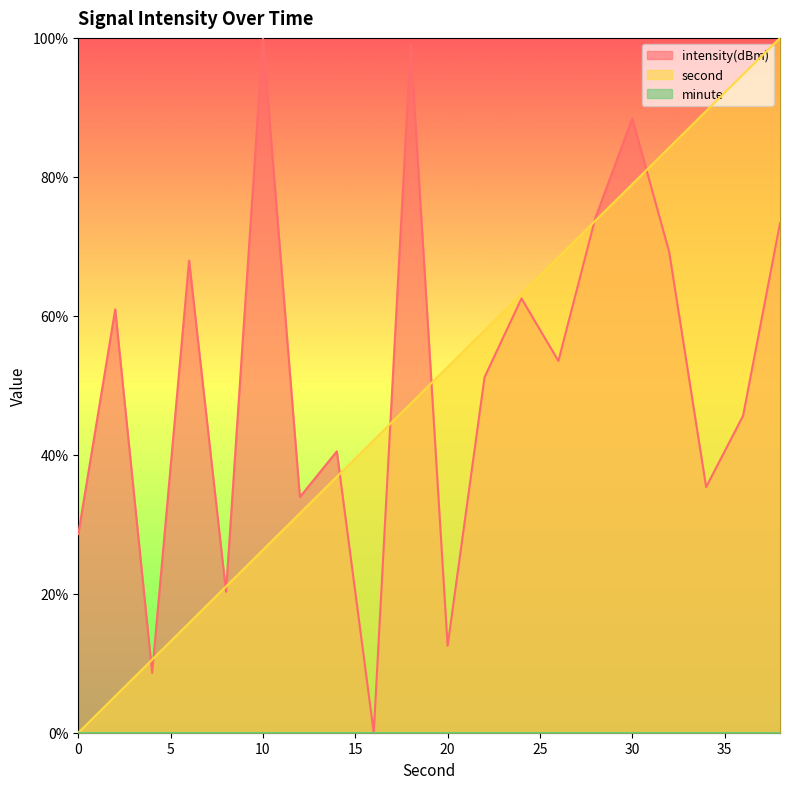

Reading right to left, extract all data points from this chart.

second: 100.0	94.7	89.5	84.2	78.9	73.7	68.4	63.2	57.9	52.6	47.4	42.1	36.8	31.6	26.3	21.1	15.8	10.5	5.3	0.0
intensity: 73.3	45.6	35.4	69.2	88.4	74.1	53.5	62.5	51.2	12.5	99.0	0.0	40.5	33.9	100.0	20.3	68.0	8.6	60.9	28.6